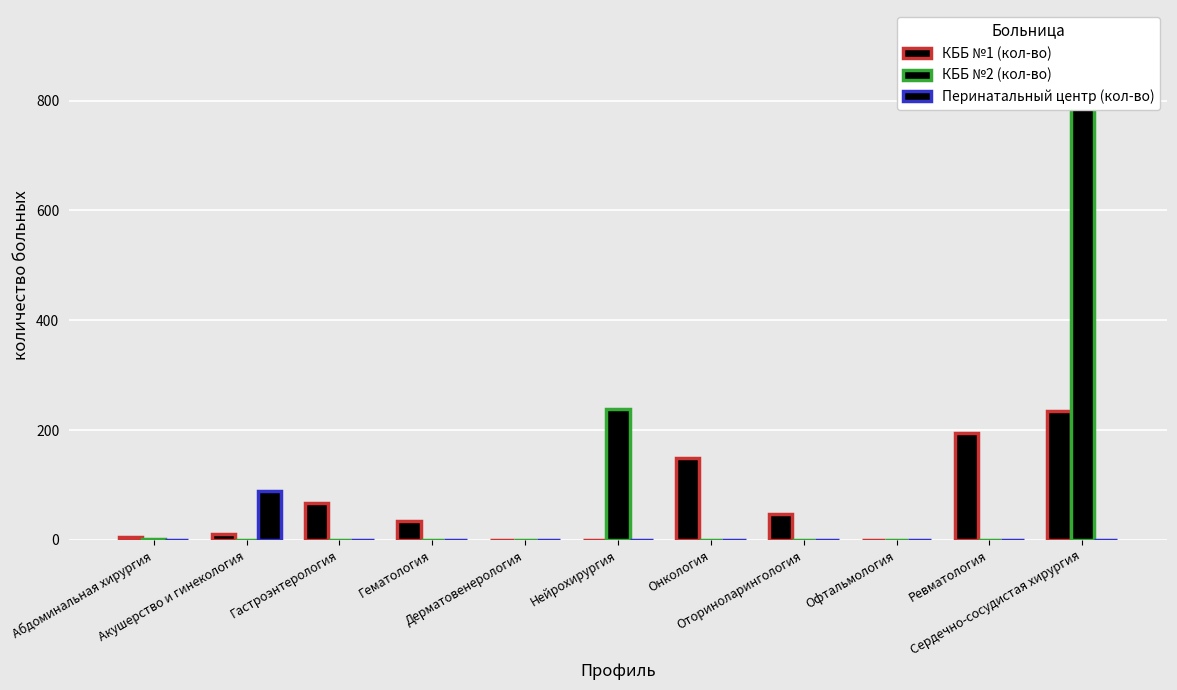

Reading left to right, list all the values displayed in this chart.

КББ №1 (кол-во): 5	10	67	35	0	0	150	47	0	195	235
КББ №2 (кол-во): 1	0	0	0	0	238	0	0	0	0	919
Перинатальный центр (кол-во): 0	90	0	0	0	0	0	0	0	0	0